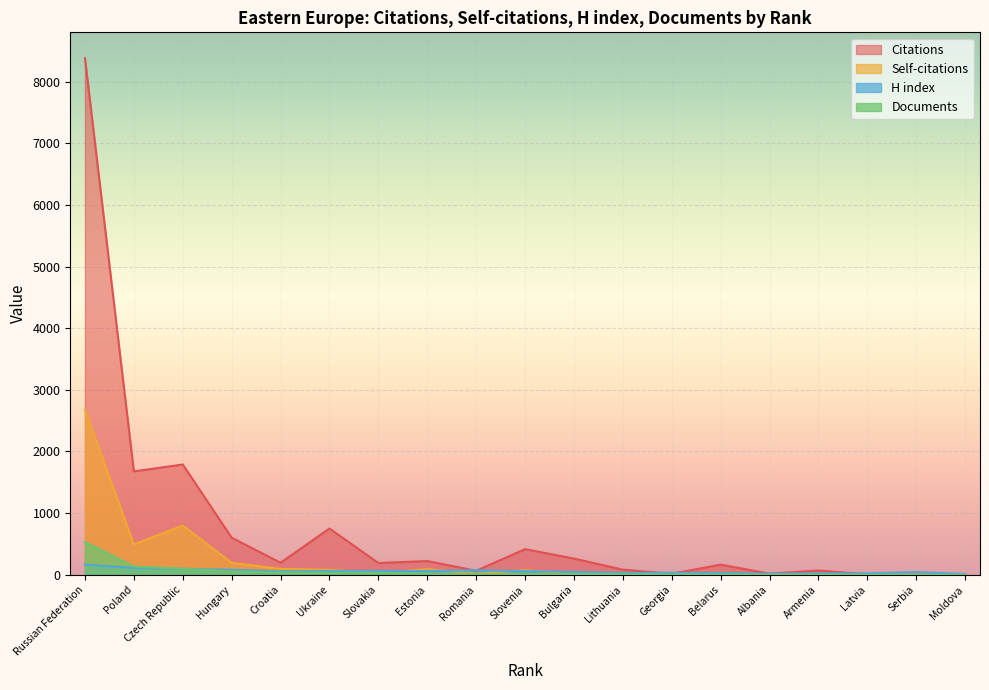

Is it true that Documents equals 13 at Bulgaria?

True